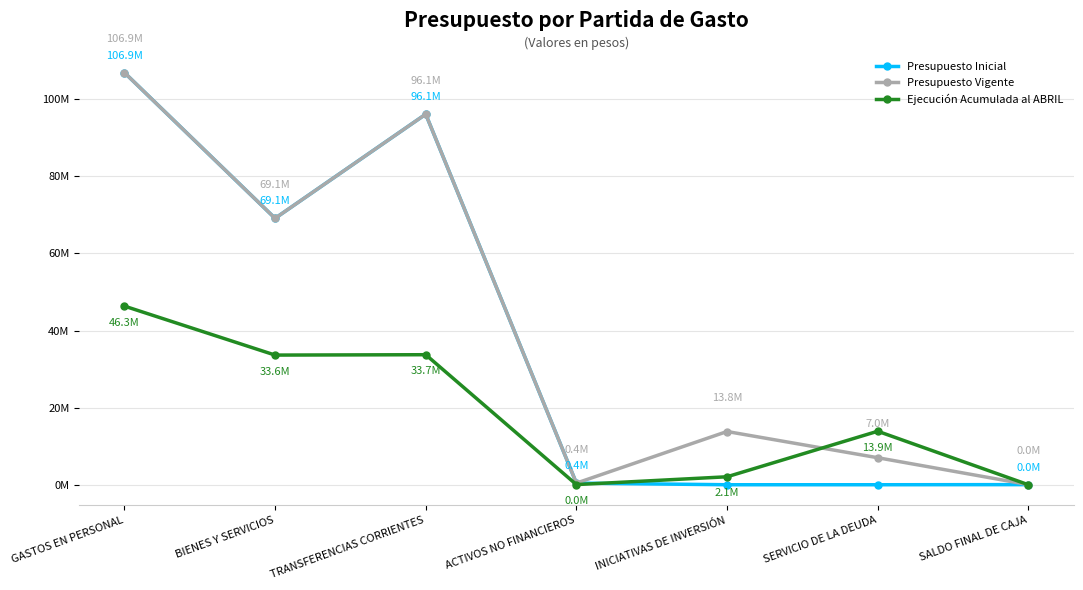

Does the chart display data point markers on the line(s)?

Yes